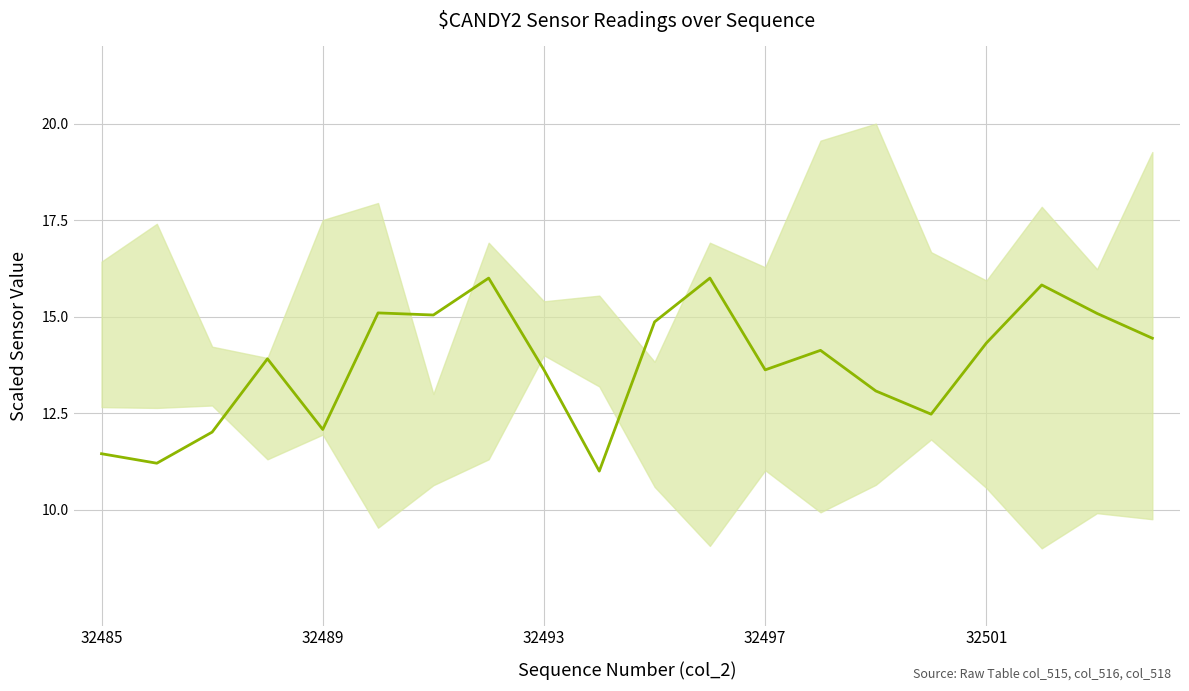

What value does the data have at 13?

14.1